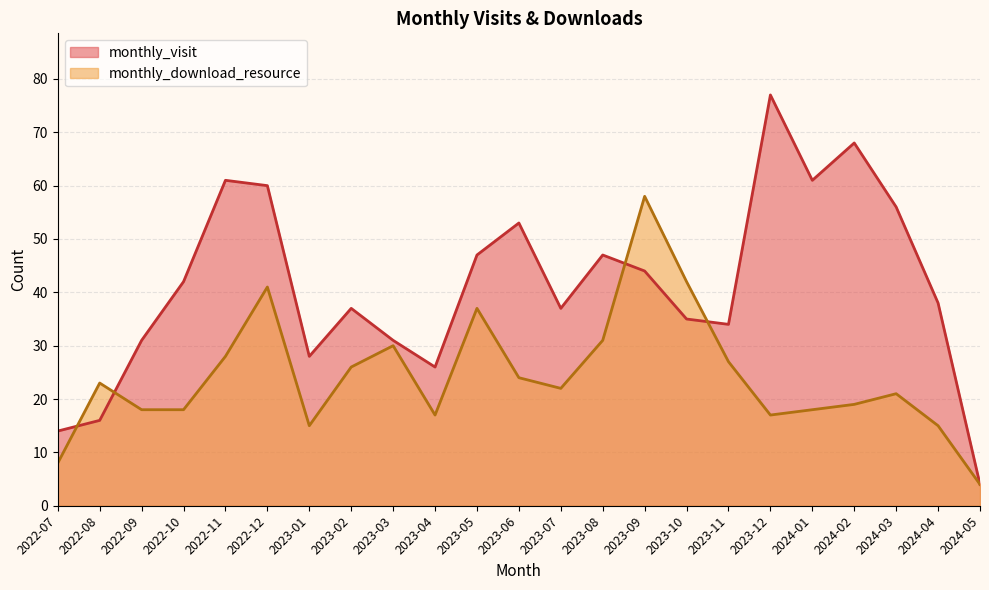

What is the spread (max minus min) of values at 2022-12?

19